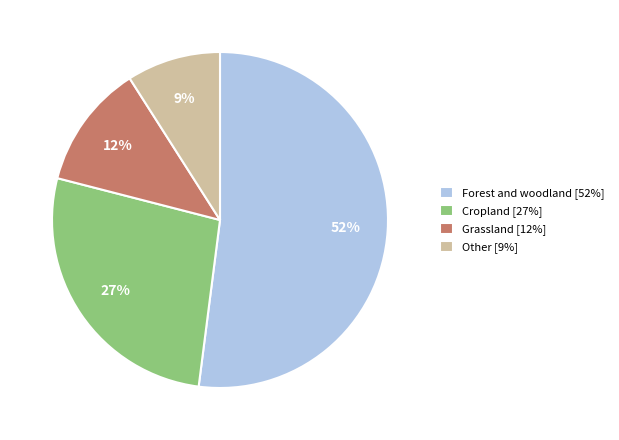

Does any single category account for the majority?

Yes